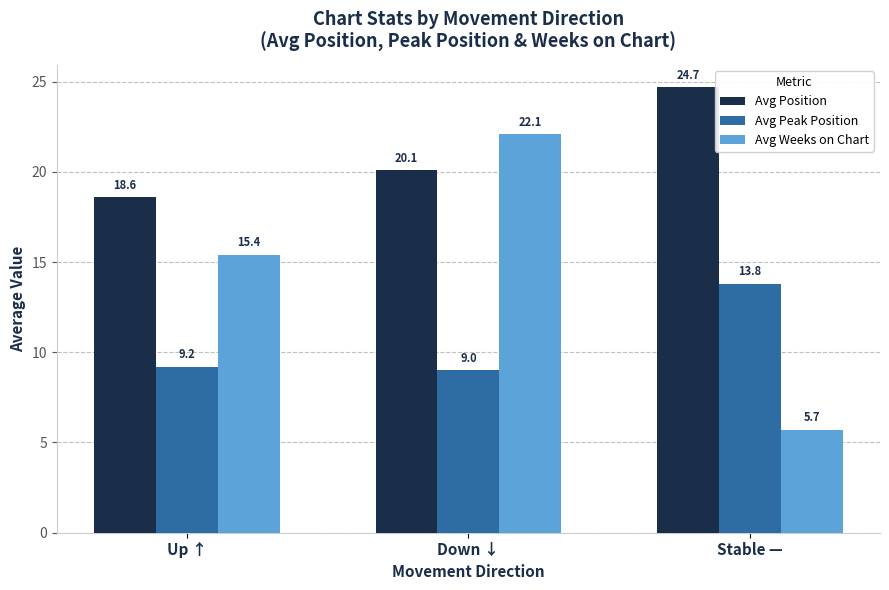

How many data points in Avg Weeks on Chart are less than 15?

1